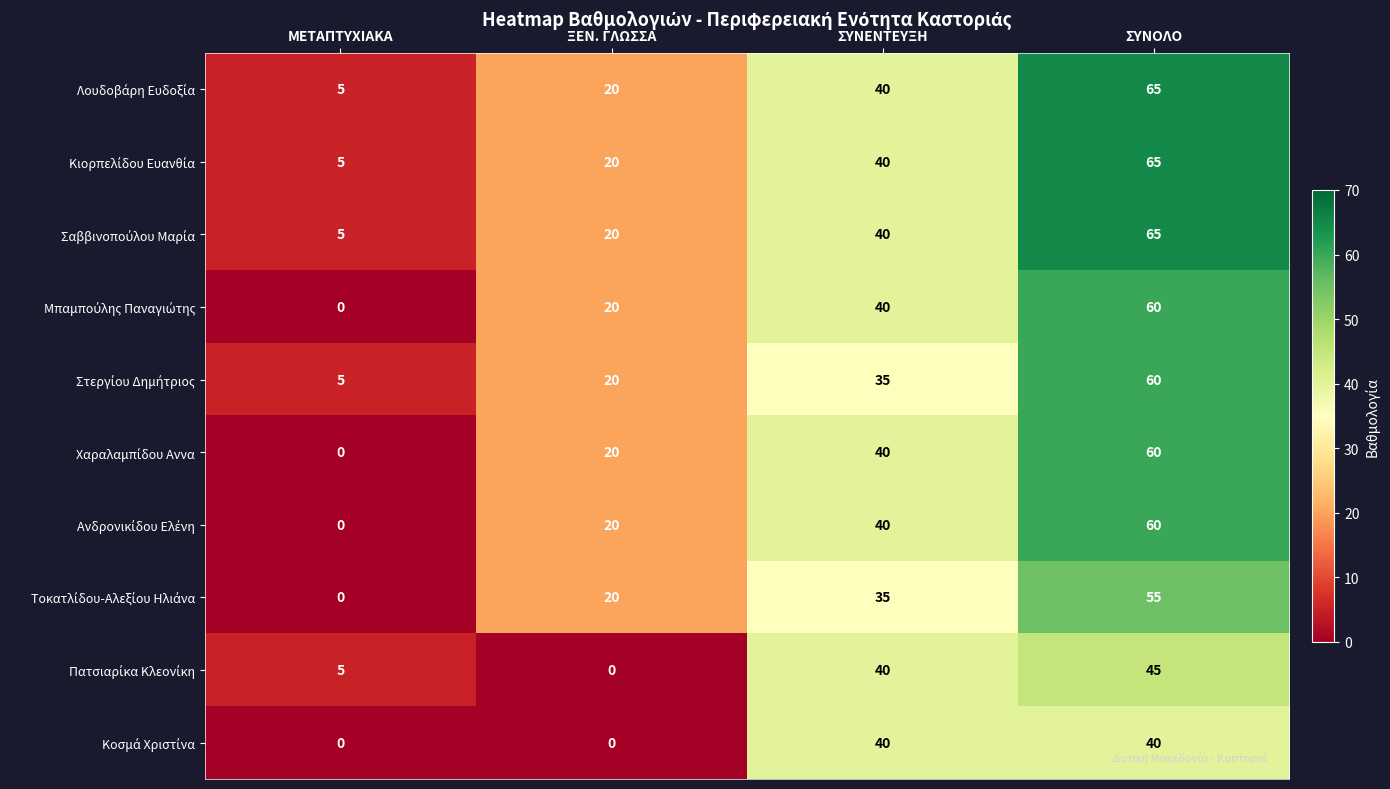

What is the difference between the highest and lowest values at ΜΕΤΑΠΤΥΧΙΑΚΑ?

5